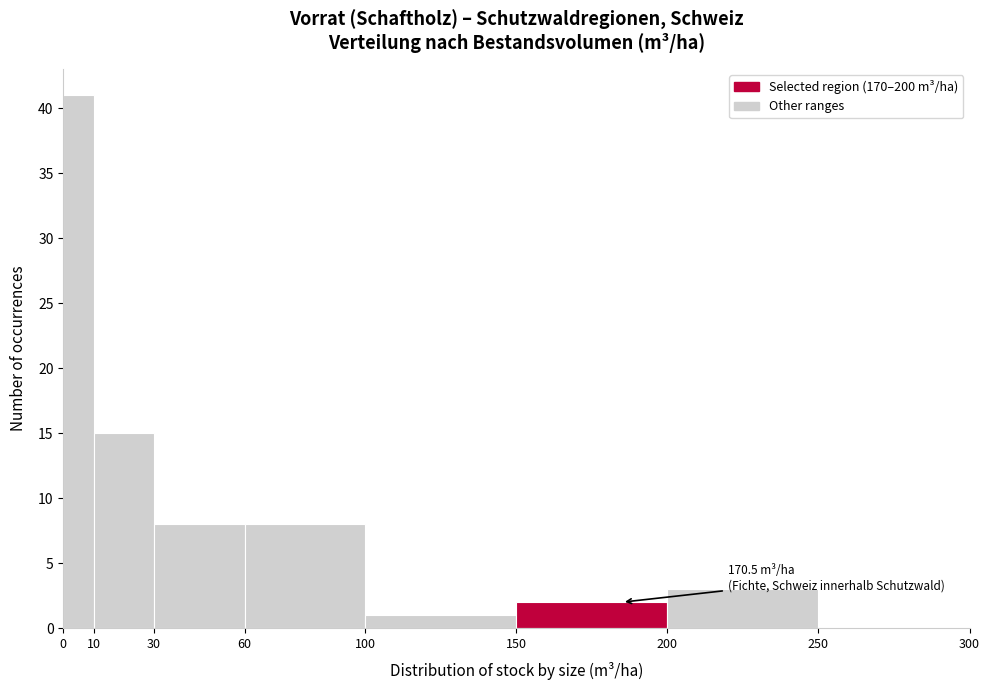

Over which range of the x-axis is the bar tallest?

0 to 10